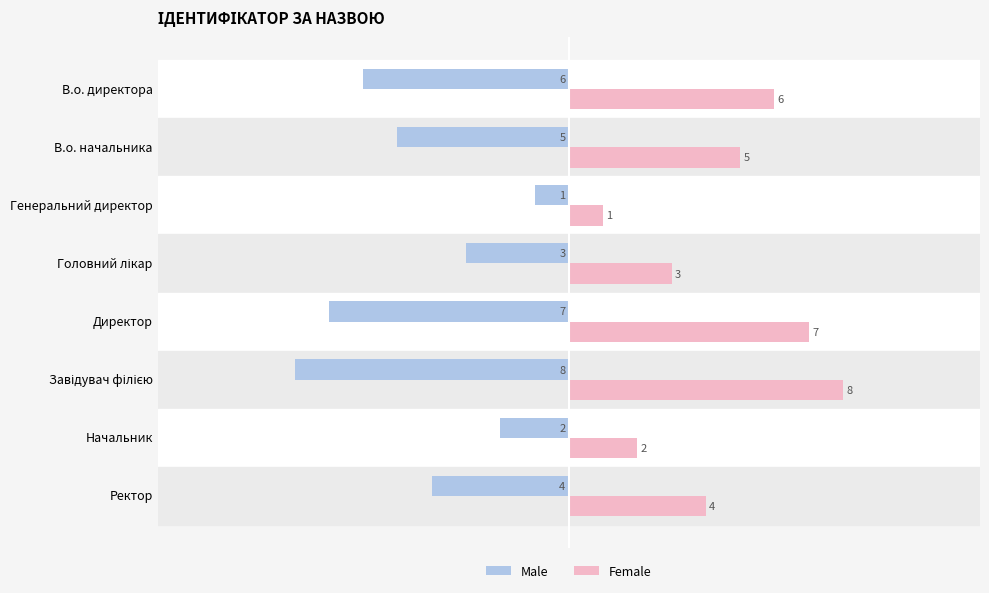

List the series in order of their overall mean, highest first.

Female, Male